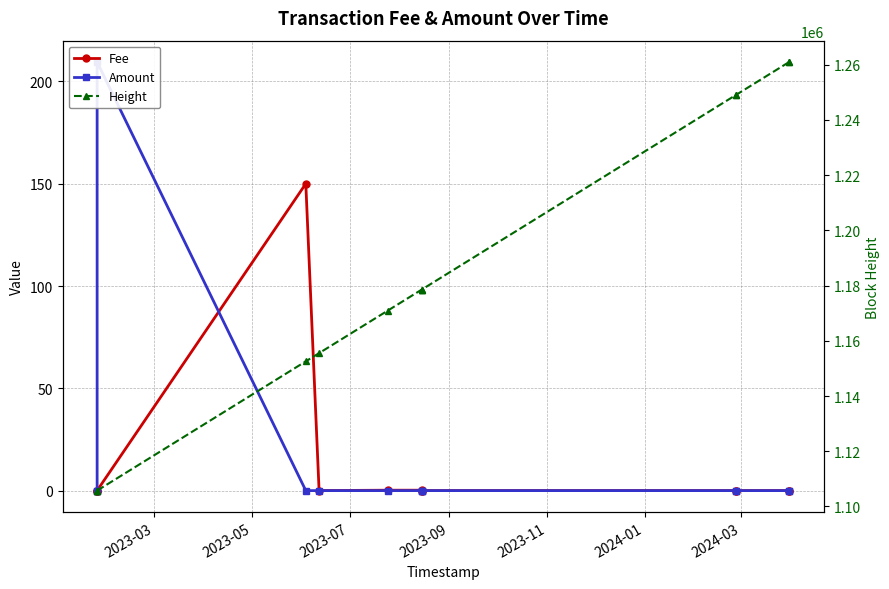

Count the number of data series in this chart.

3